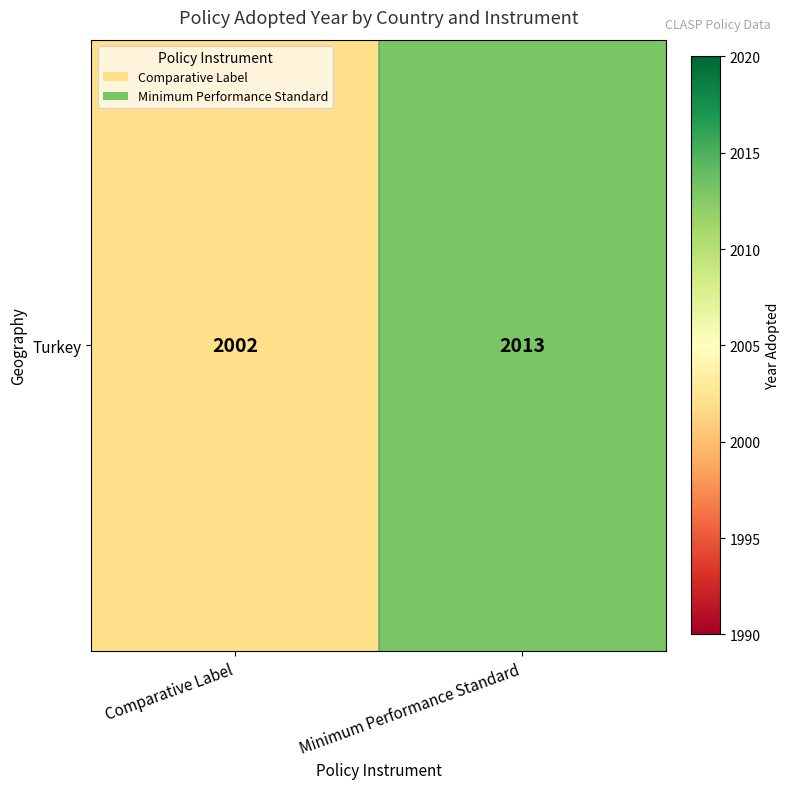

List the labels in order of value, smallest first.

Comparative Label, Minimum Performance Standard